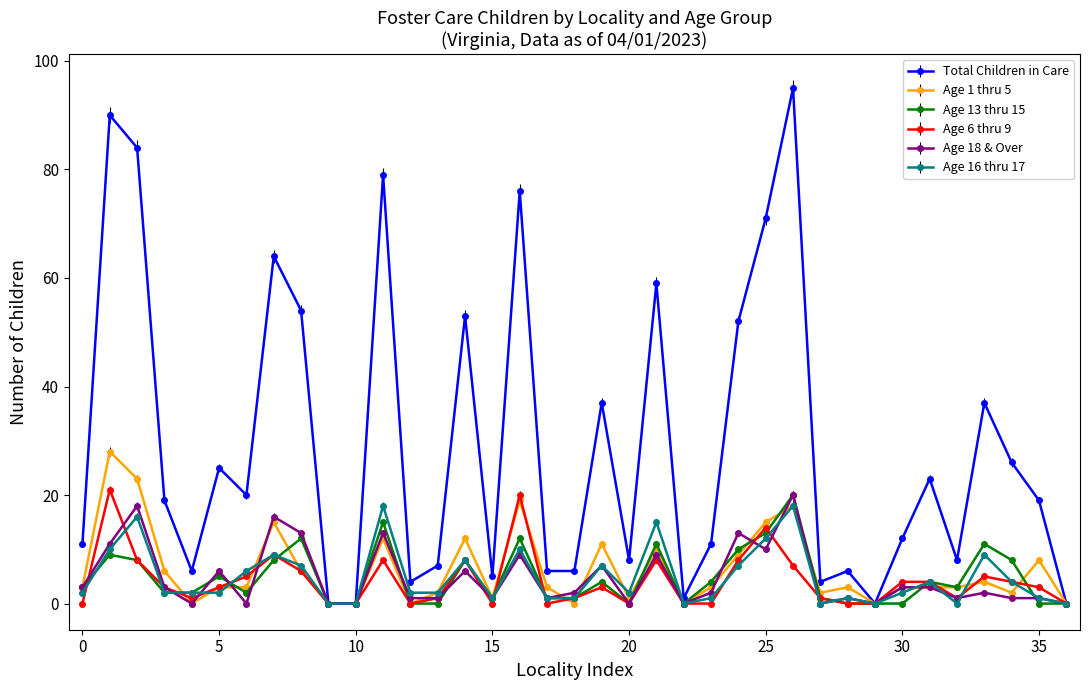

Which series has the largest range (max minus min)?

Total Children in Care